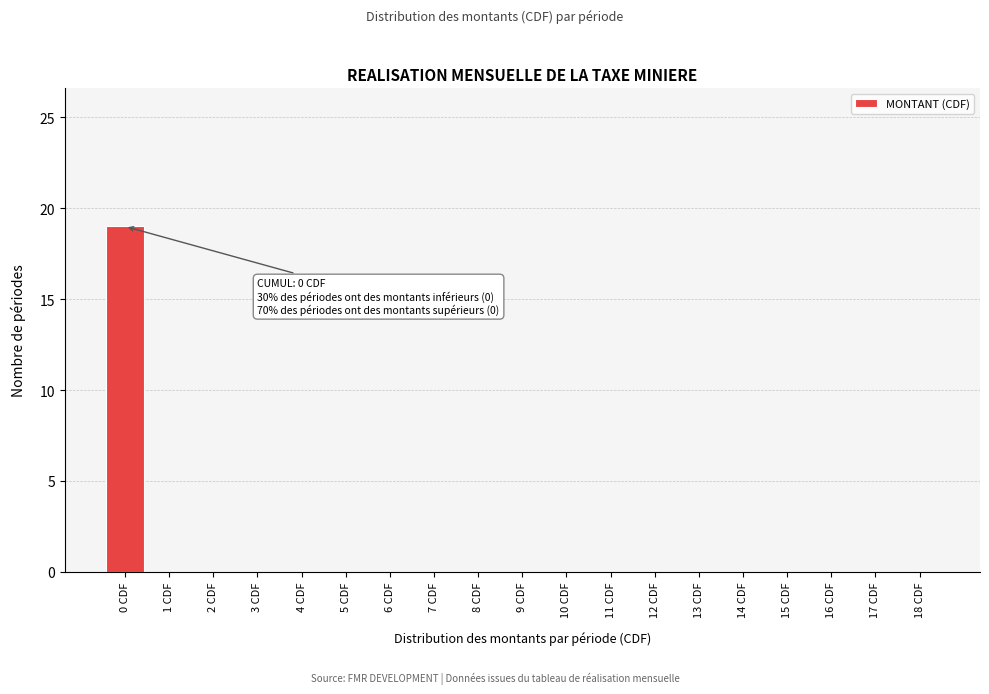

Reading left to right, extract all data points from this chart.

0 CDF=19	1 CDF=0	2 CDF=0	3 CDF=0	4 CDF=0	5 CDF=0	6 CDF=0	7 CDF=0	8 CDF=0	9 CDF=0	10 CDF=0	11 CDF=0	12 CDF=0	13 CDF=0	14 CDF=0	15 CDF=0	16 CDF=0	17 CDF=0	18 CDF=0